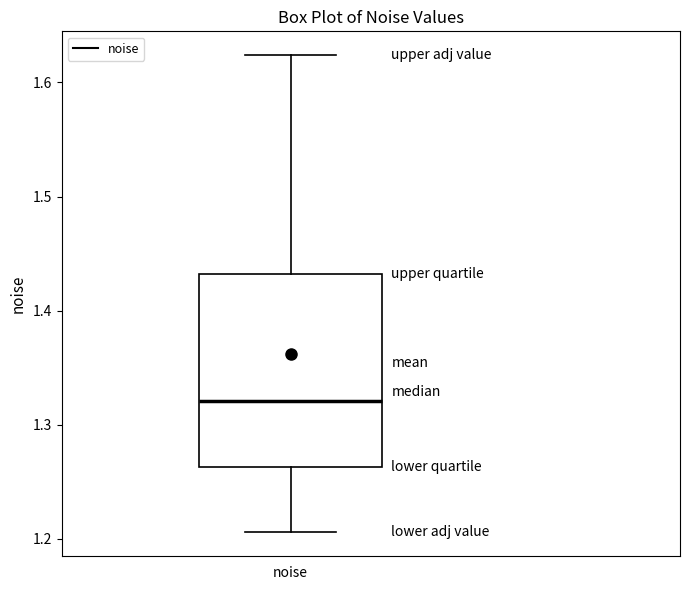

Where does the median line of the box for noise sit on the y-axis? The values are not printed on the chart, so give them approximately, as read against the axis.

1.32